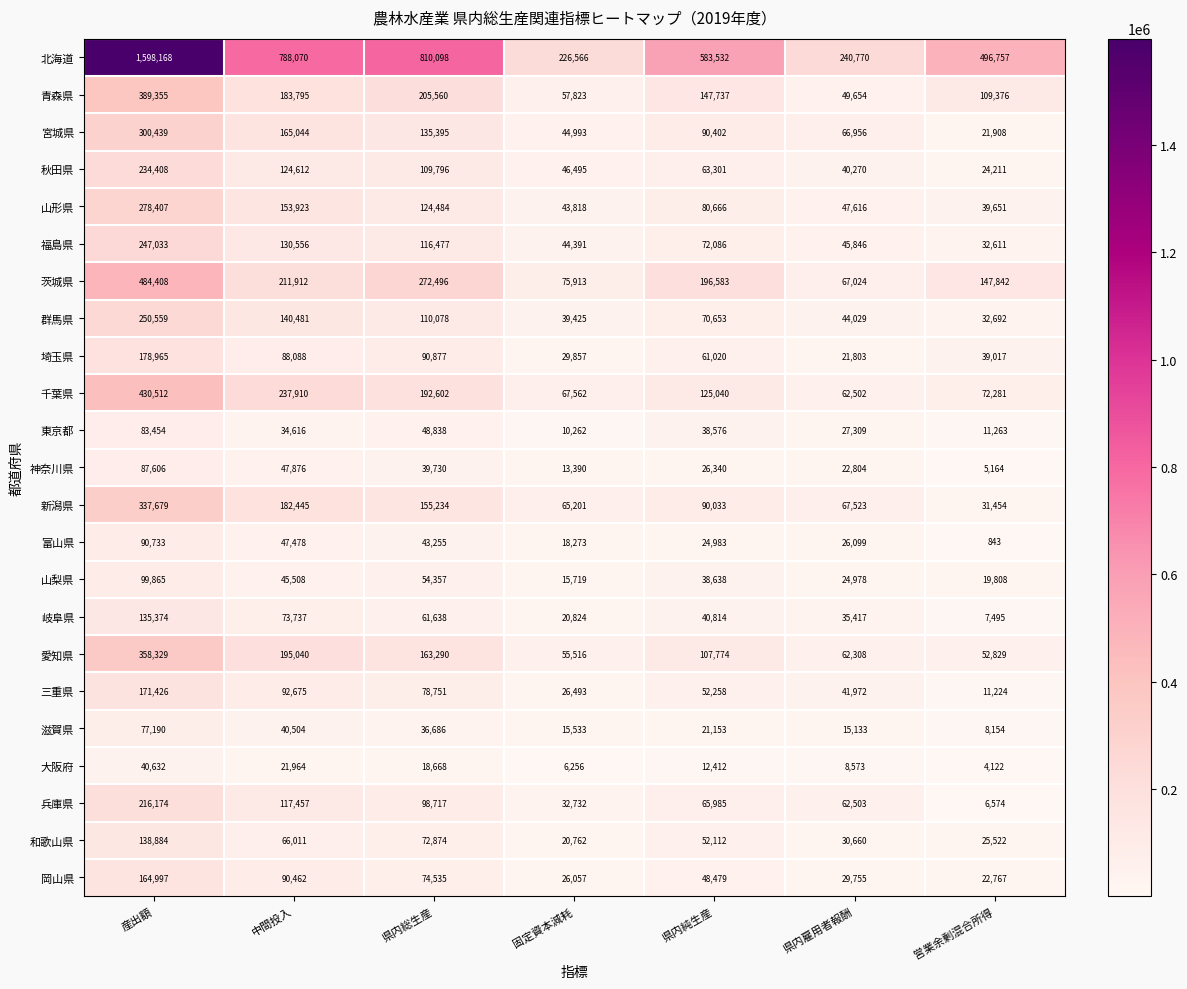

Which label corresponds to the smallest value in the chart?

営業余剰混合所得